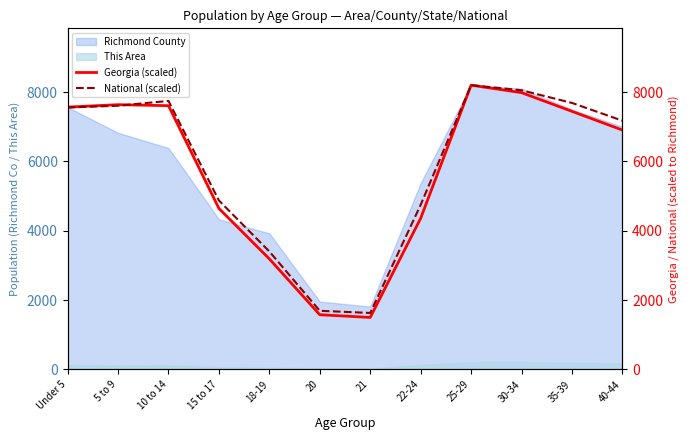

Reading right to left, what are all the values shown in this chart?

Georgia (scaled): 6905.3	7444.7	7984.2	8200.0	4358.5	1498.2	1576.8	3187.9	4643.8	7608.2	7637.0	7567.2
National (scaled): 7175.0	7687.5	8053.6	8200.0	4746.2	1627.7	1690.0	3402.6	4873.3	7746.0	7606.7	7555.3